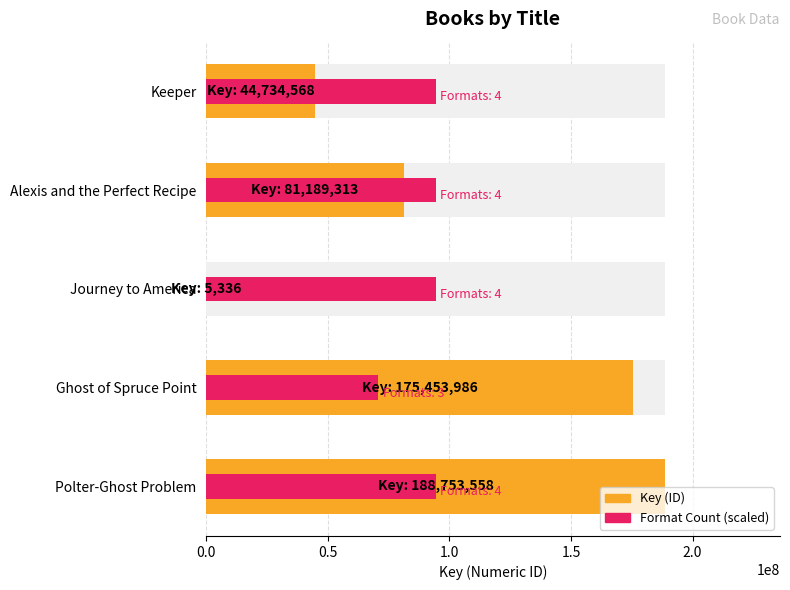

At how many categories does at least one series exceed 136320419?

2